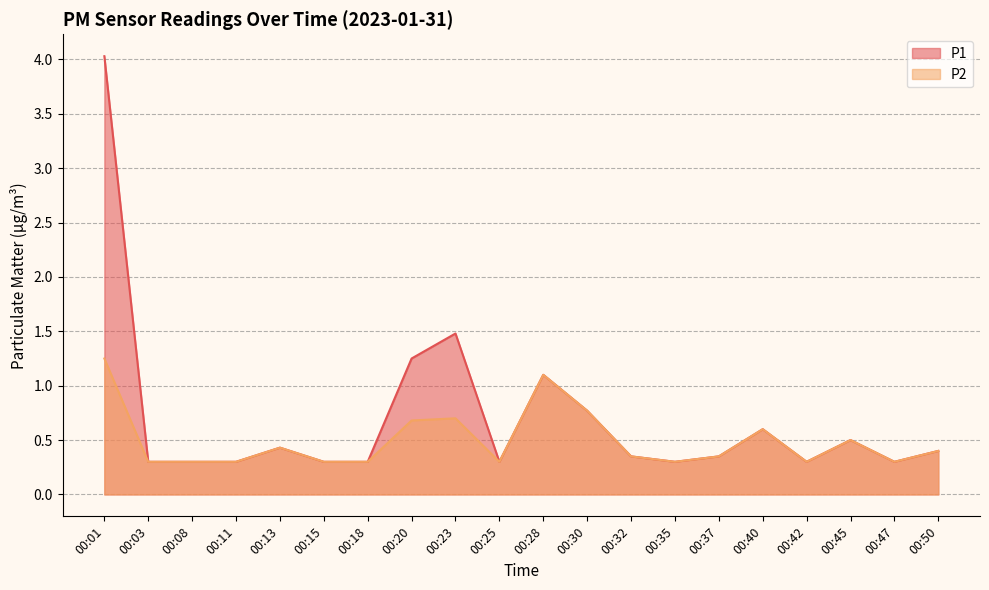

Reading left to right, list all the values displayed in this chart.

P1: 00:01=4.0	00:03=0.3	00:08=0.3	00:11=0.3	00:13=0.4	00:15=0.3	00:18=0.3	00:20=1.2	00:23=1.5	00:25=0.3	00:28=1.1	00:30=0.8	00:32=0.3	00:35=0.3	00:37=0.3	00:40=0.6	00:42=0.3	00:45=0.5	00:47=0.3	00:50=0.4
P2: 00:01=1.2	00:03=0.3	00:08=0.3	00:11=0.3	00:13=0.4	00:15=0.3	00:18=0.3	00:20=0.7	00:23=0.7	00:25=0.3	00:28=1.1	00:30=0.8	00:32=0.3	00:35=0.3	00:37=0.3	00:40=0.6	00:42=0.3	00:45=0.5	00:47=0.3	00:50=0.4